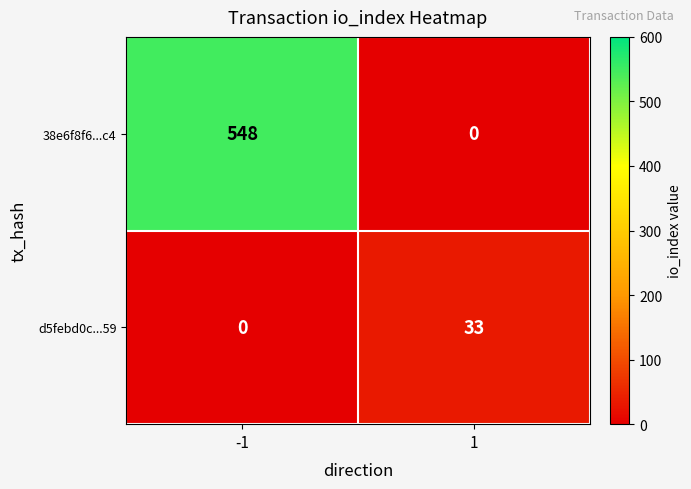

Which series changed the most between -1 and 1?

38e6f8f6...c4